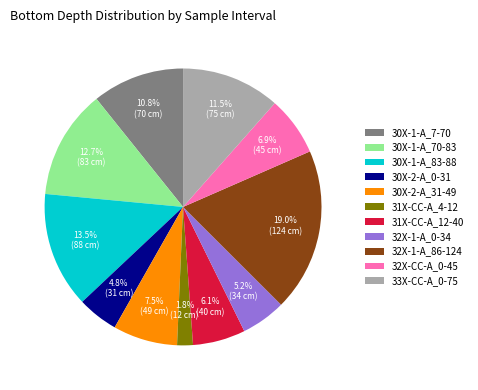

Between 30X-2-A_0-31 and 33X-CC-A_0-75, which is larger?

33X-CC-A_0-75